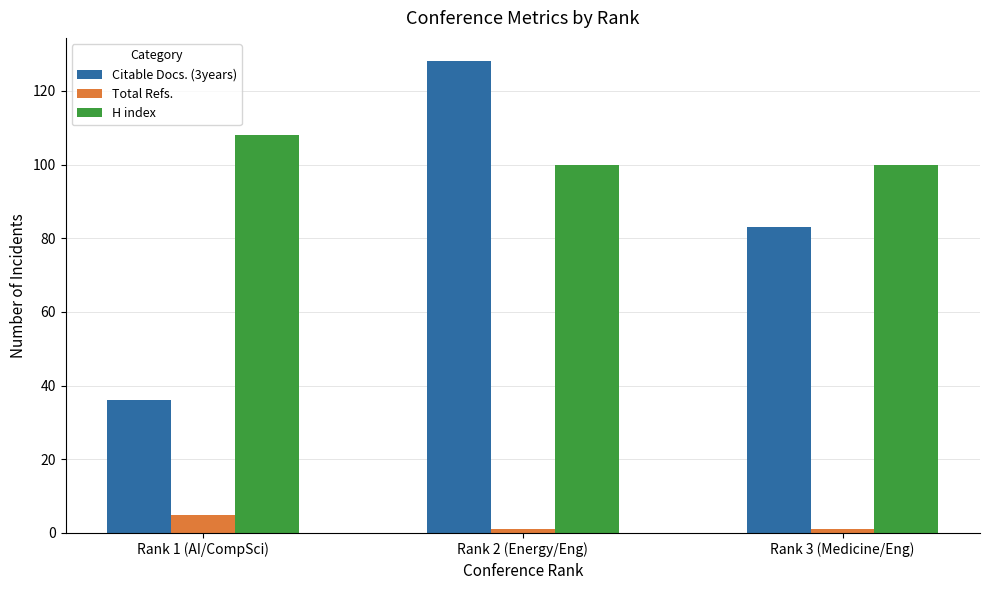

What is the sum of all Citable Docs. (3years) values?

247